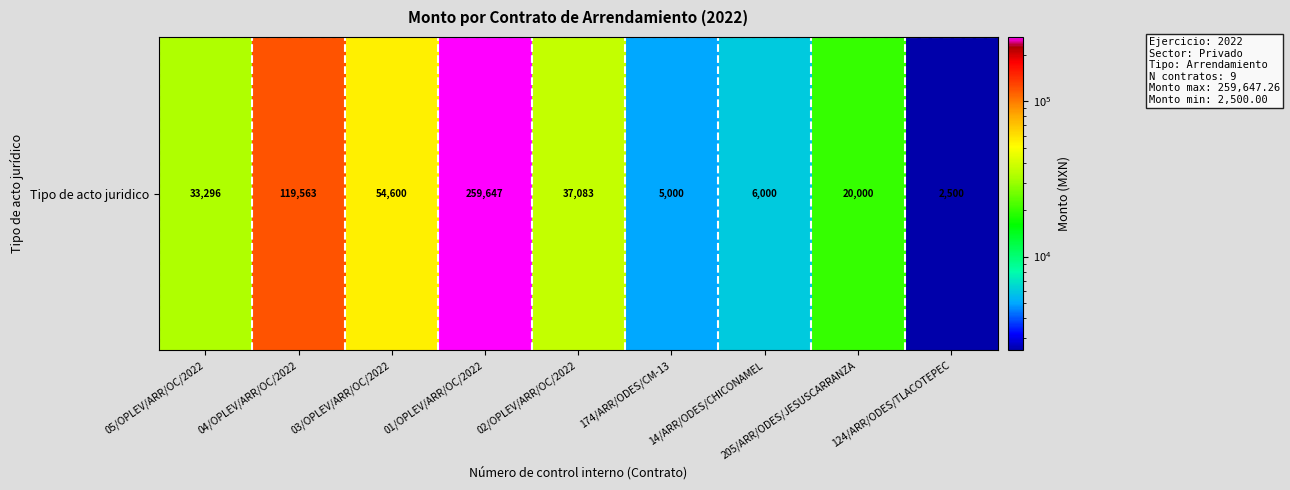

What is the difference between the values at 02/OPLEV/ARR/OC/2022 and 205/ARR/ODES/JESUSCARRANZA?

17082.7